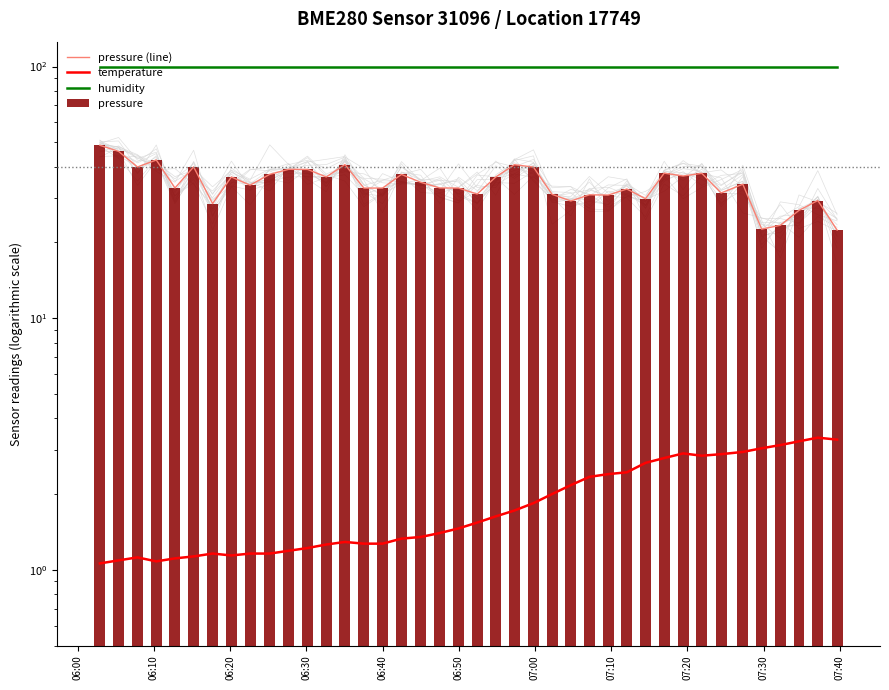

True or false: temperature has a value of 0.8 at 17.

False